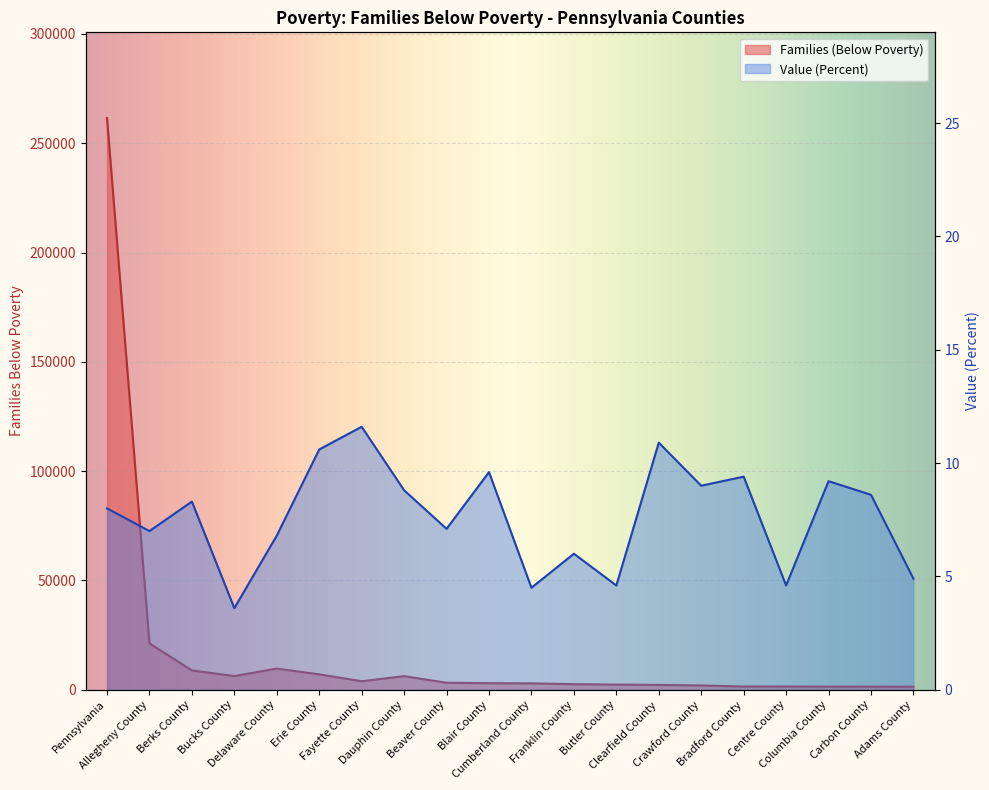

What is the minimum value shown in the chart?

3.6